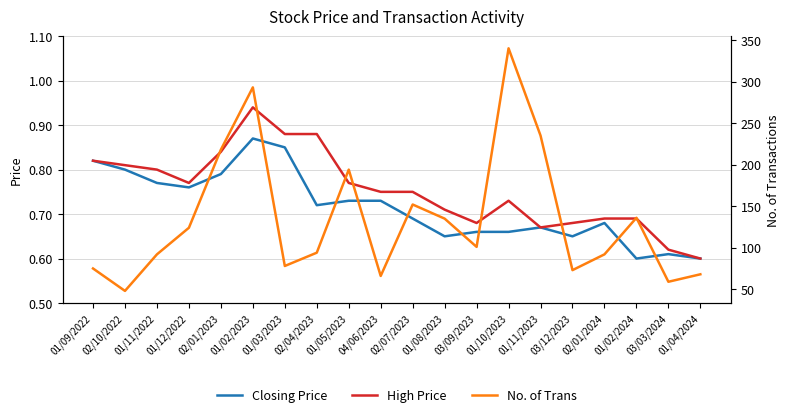

Reading left to right, what are all the values shown in this chart?

Closing Price: 0.8	0.8	0.8	0.8	0.8	0.9	0.8	0.7	0.7	0.7	0.7	0.7	0.7	0.7	0.7	0.7	0.7	0.6	0.6	0.6
High Price: 0.8	0.8	0.8	0.8	0.8	0.9	0.9	0.9	0.8	0.8	0.8	0.7	0.7	0.7	0.7	0.7	0.7	0.7	0.6	0.6
No. of Trans: 75.0	48.0	92.0	124.0	218.0	293.0	78.0	94.0	194.0	66.0	152.0	135.0	101.0	340.0	235.0	73.0	92.0	136.0	59.0	68.0